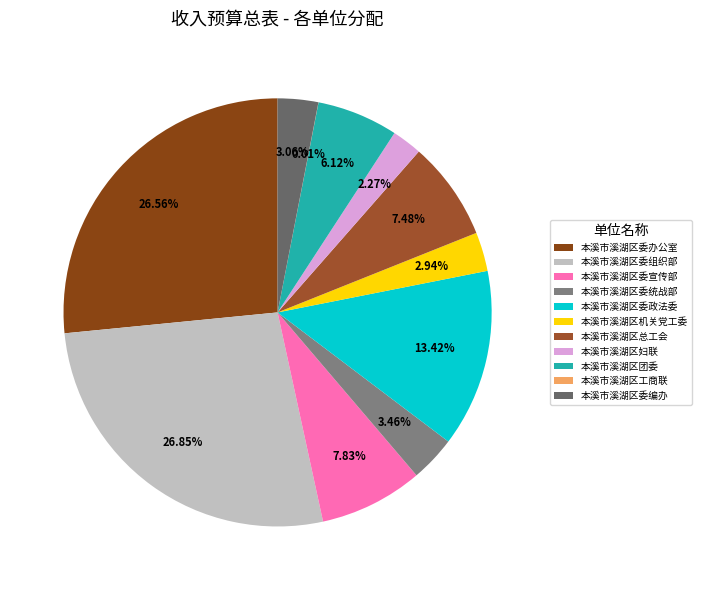

Rank the categories by value from highest to lowest.

本溪市溪湖区委组织部, 本溪市溪湖区委办公室, 本溪市溪湖区委政法委, 本溪市溪湖区委宣传部, 本溪市溪湖区总工会, 本溪市溪湖区团委, 本溪市溪湖区委统战部, 本溪市溪湖区委编办, 本溪市溪湖区机关党工委, 本溪市溪湖区妇联, 本溪市溪湖区工商联